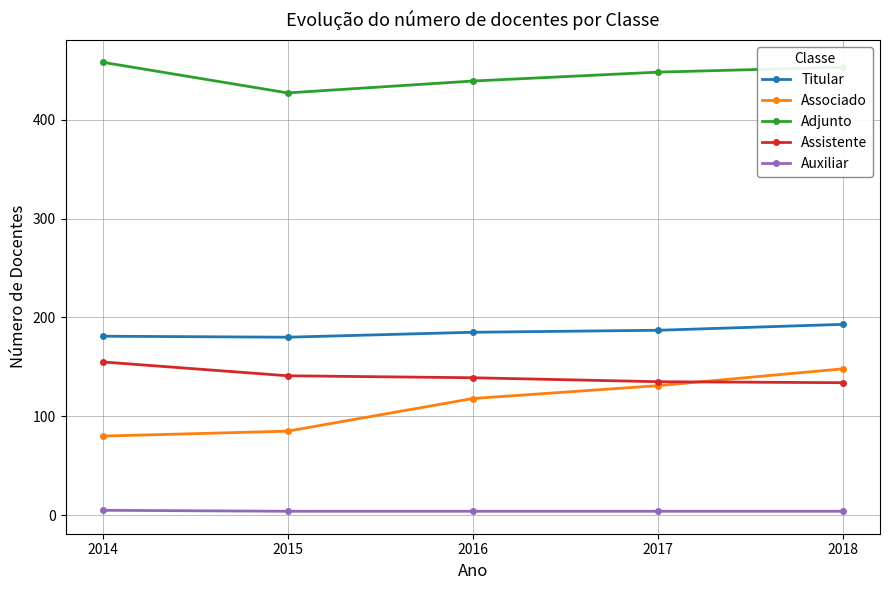

Which series has the largest total across all categories?

Adjunto